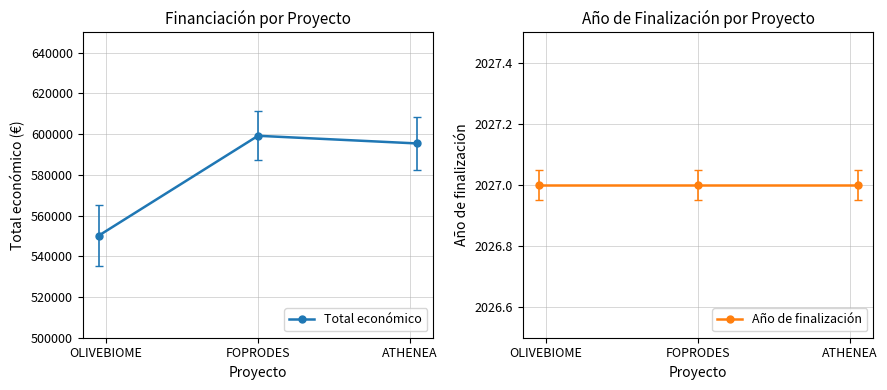

Rank the series by their maximum value, from lowest to highest.

Año de finalización, Total económico